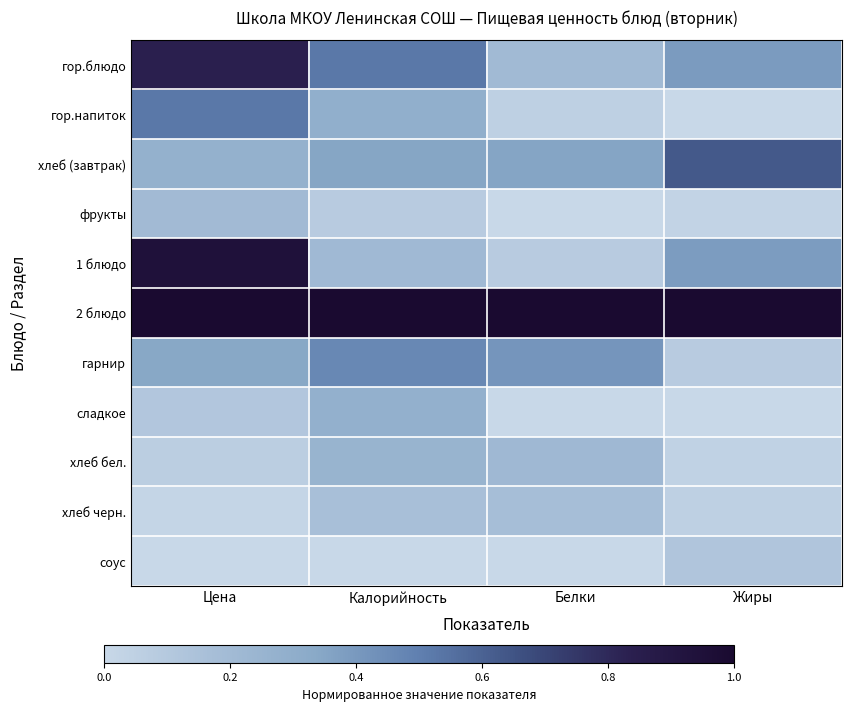

What is the difference between the highest and lowest values at Белки?

1.0